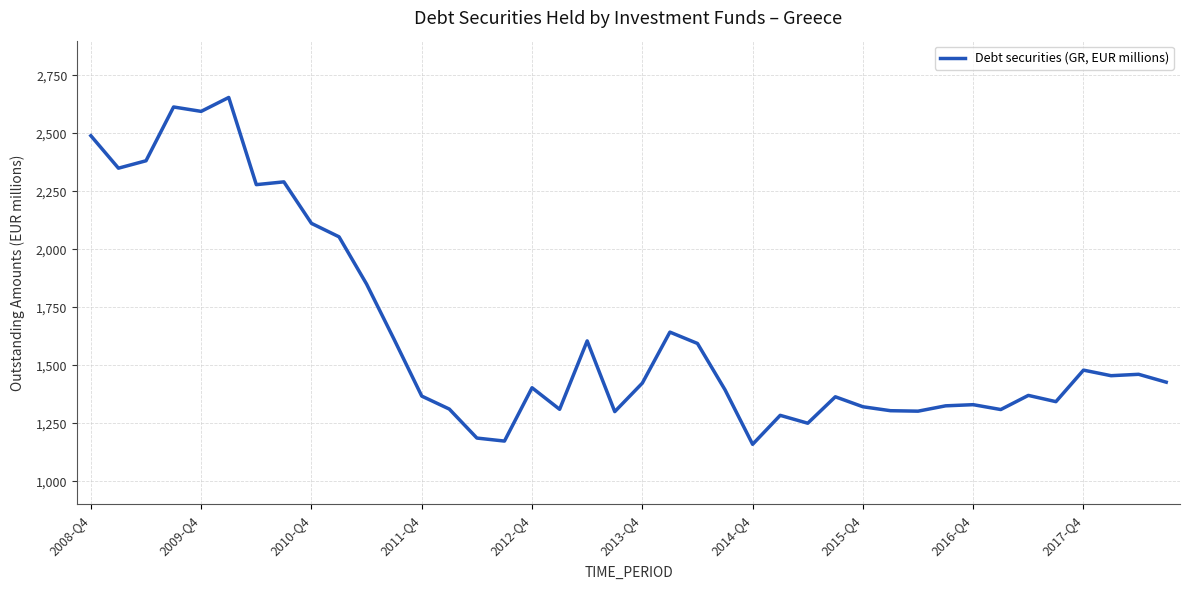

Count the number of categories in the chart.

40